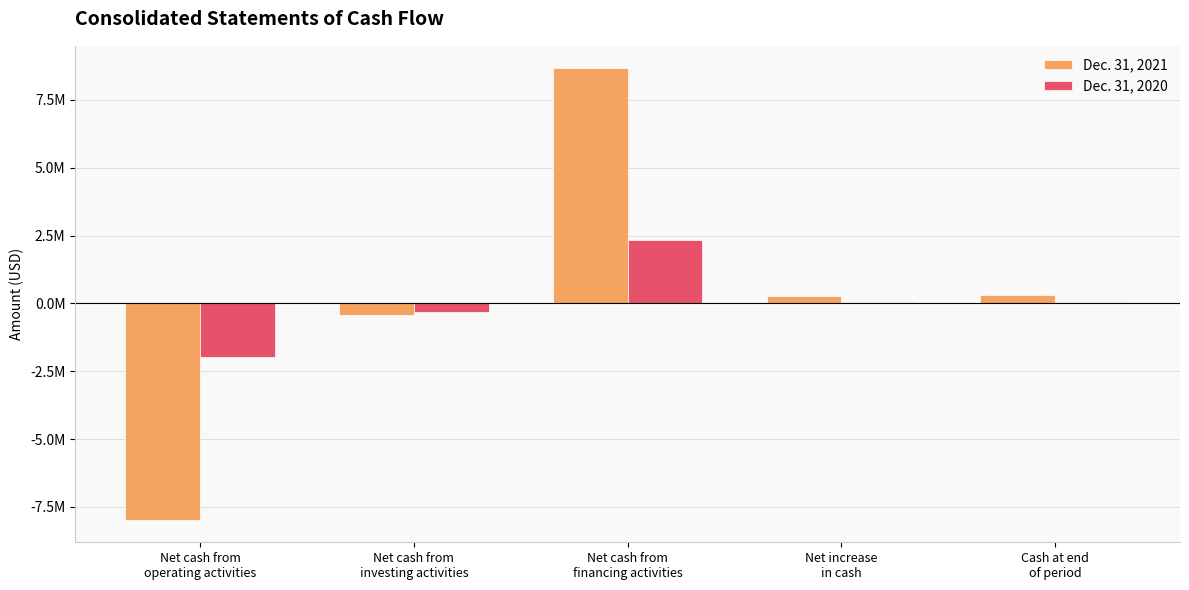

What are all the series names shown in the legend?

Dec. 31, 2021, Dec. 31, 2020